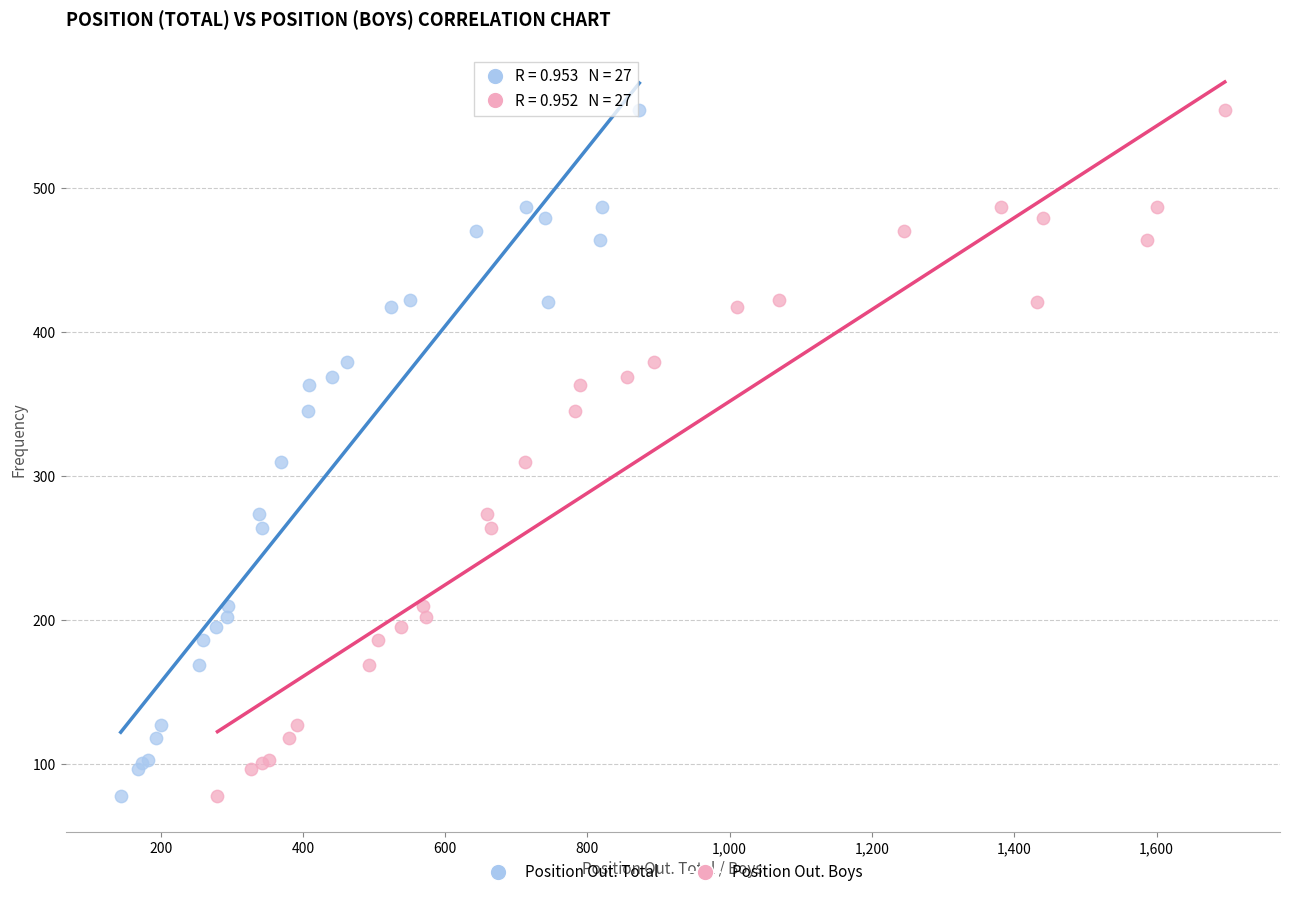

What are all the series names shown in the legend?

Position Out. Total, Position Out. Boys